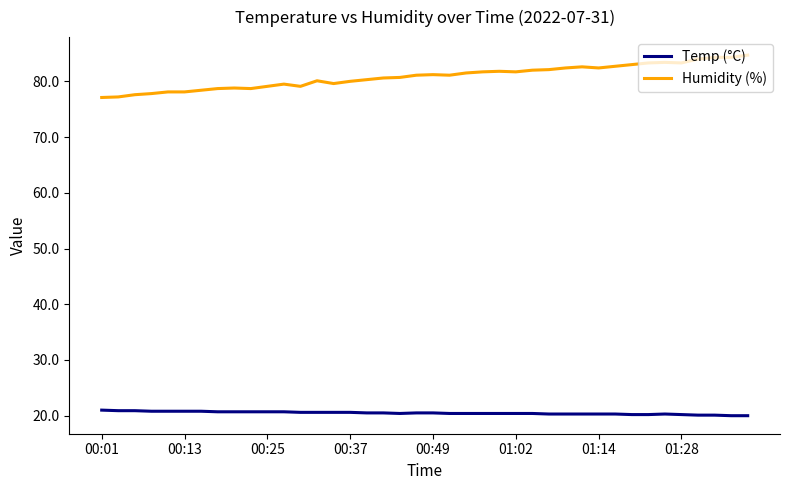

What is the minimum value for Temp (°C)?

20.0